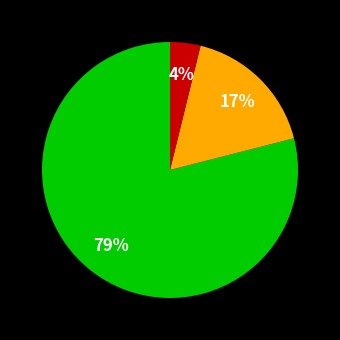

To the nearest percent, what is the difference between the largest and smallest slice percentages?

75%